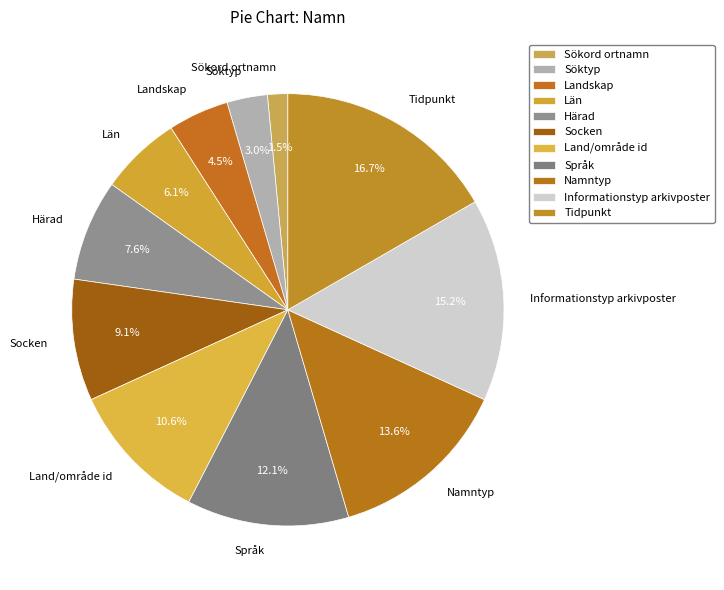

Count the number of slices in the pie.

11